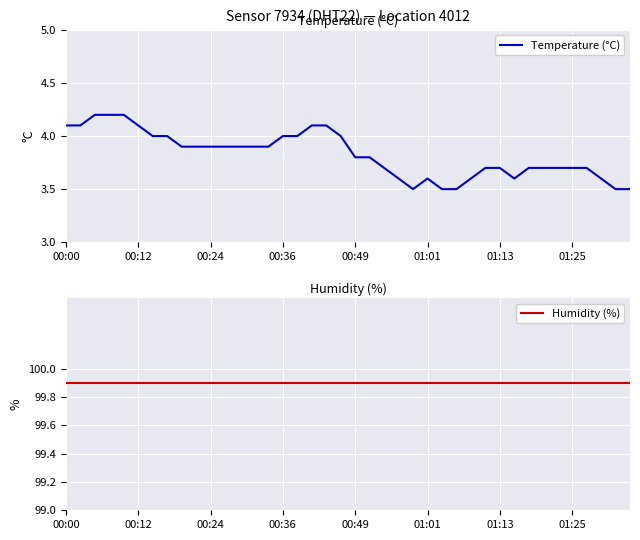

Which series has the widest spread of values?

Temperature (°C)